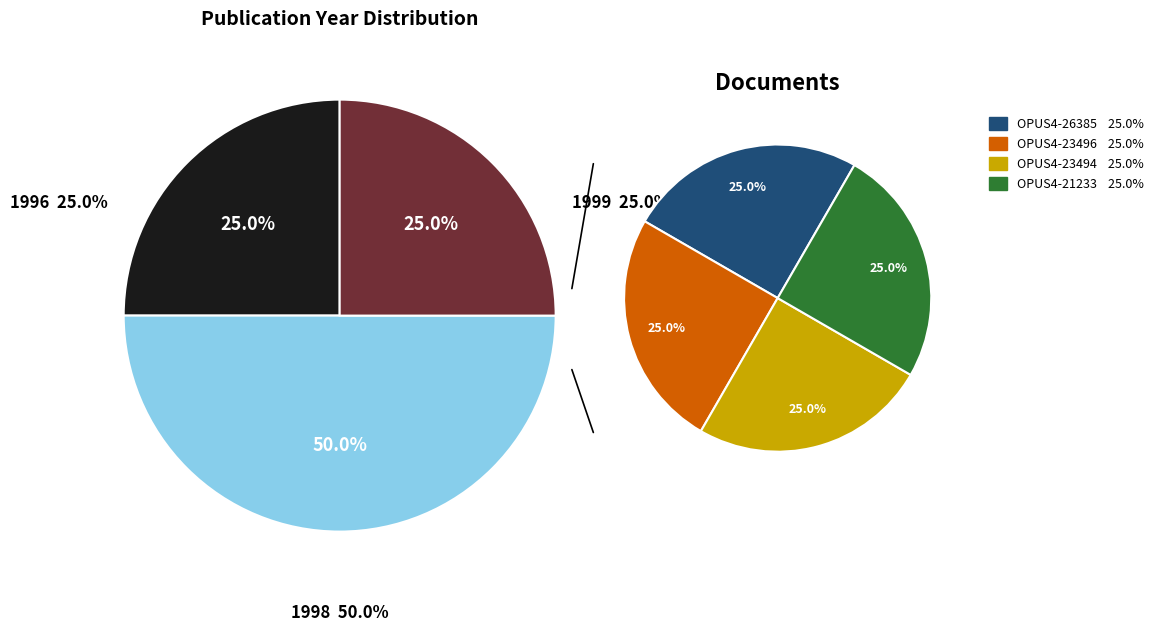

What is the smallest slice in the pie chart?

1996